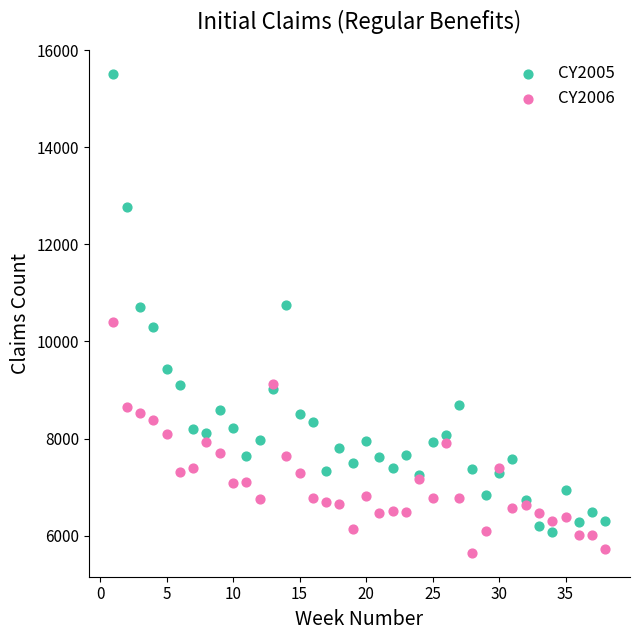

Which series has the widest spread of Y values?

CY2005